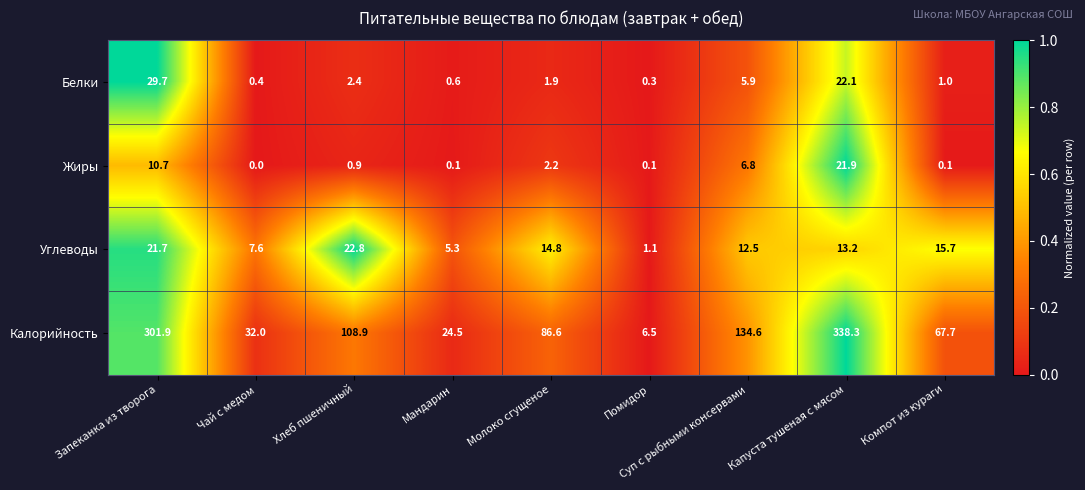

Rank the series at Мандарин from lowest to highest value.

Жиры, Белки, Углеводы, Калорийность